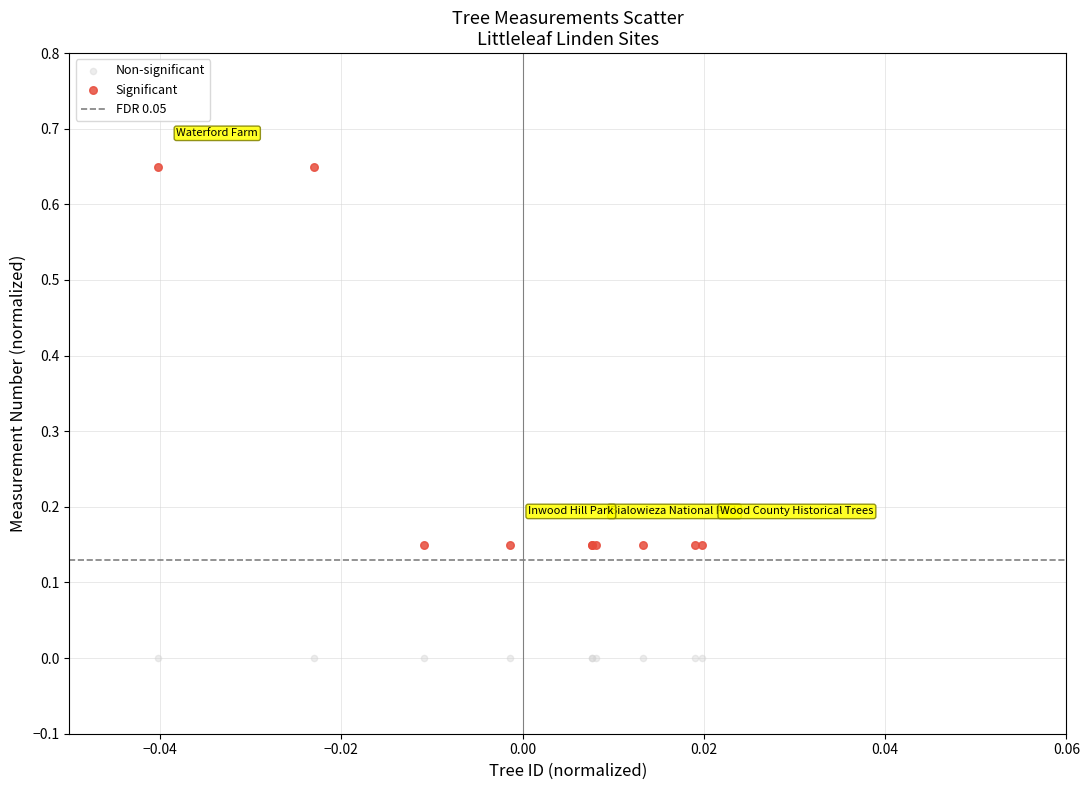

Which series reaches the minimum Y coordinate?

Non-significant